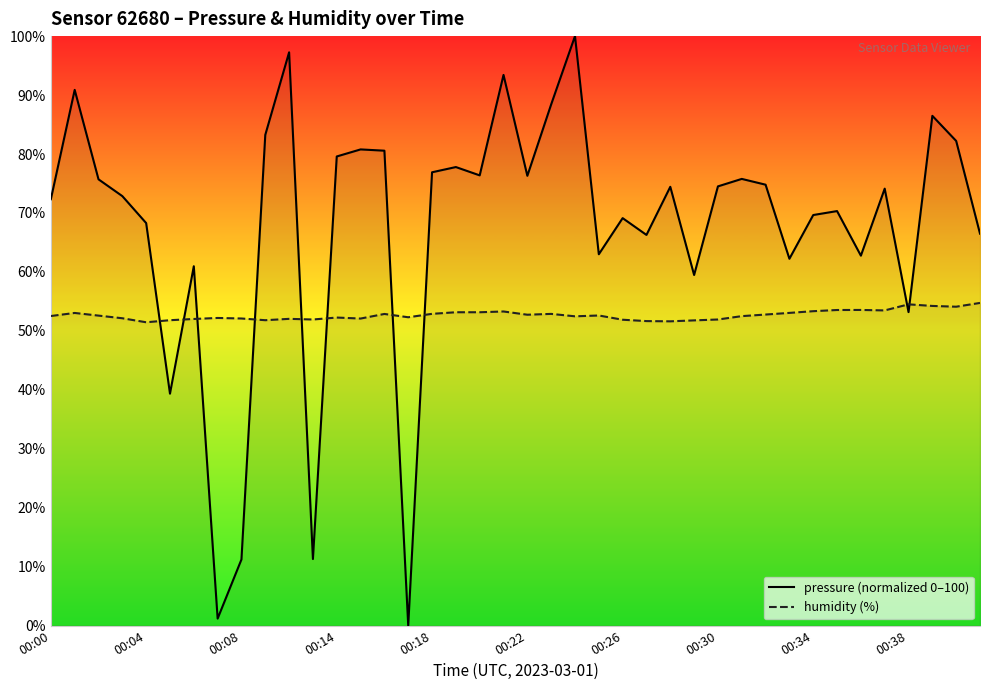

True or false: humidity (%) has a value of 51.9 at 00:26.

True